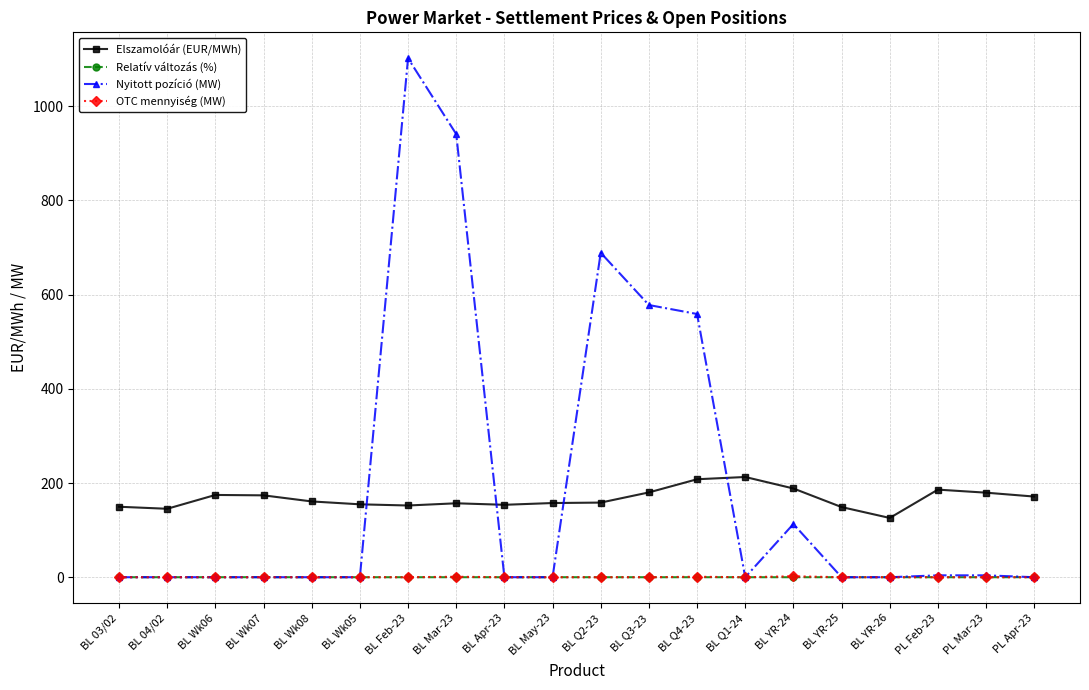

At which category is the sum across all series the highest?

BL Feb-23